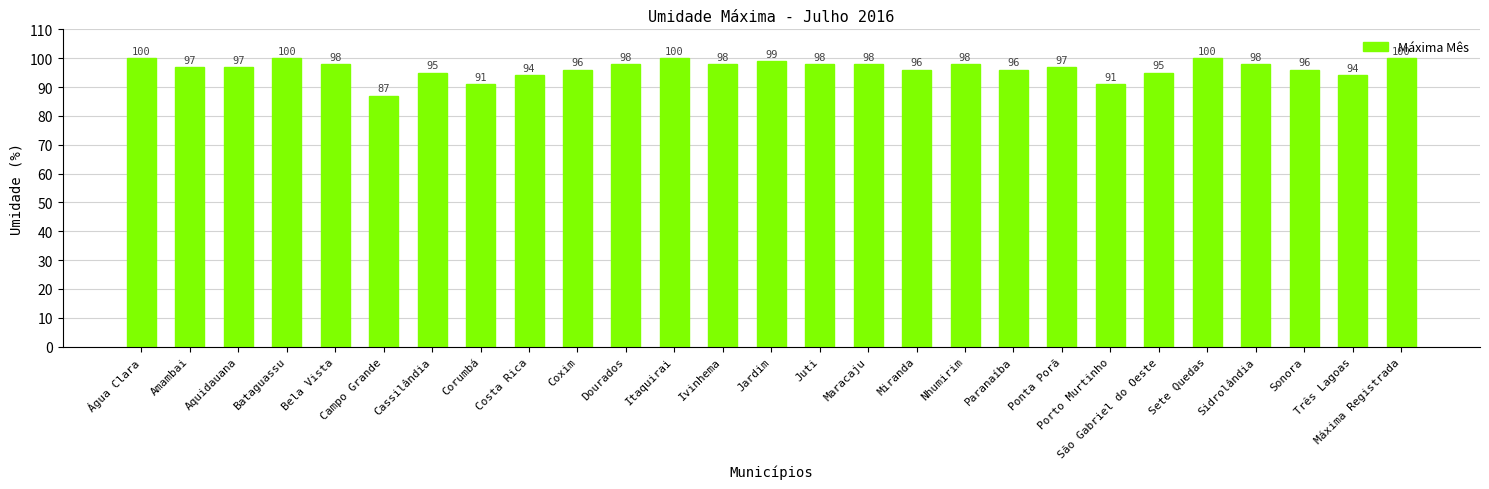

Which has a higher value, Ivinhema or Sonora?

Ivinhema